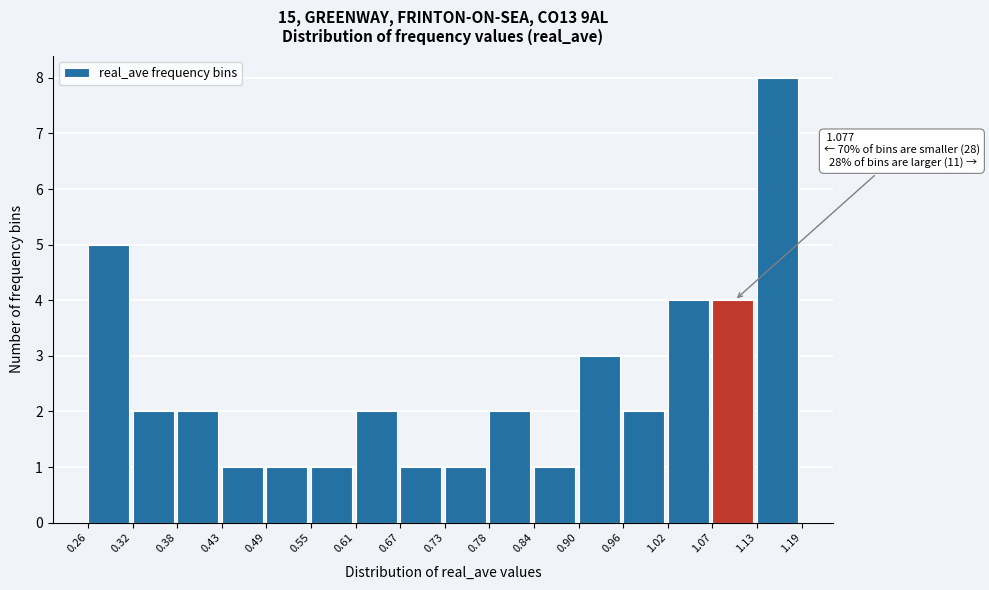

Which range on the x-axis has the tallest bar?

1.13 to 1.19